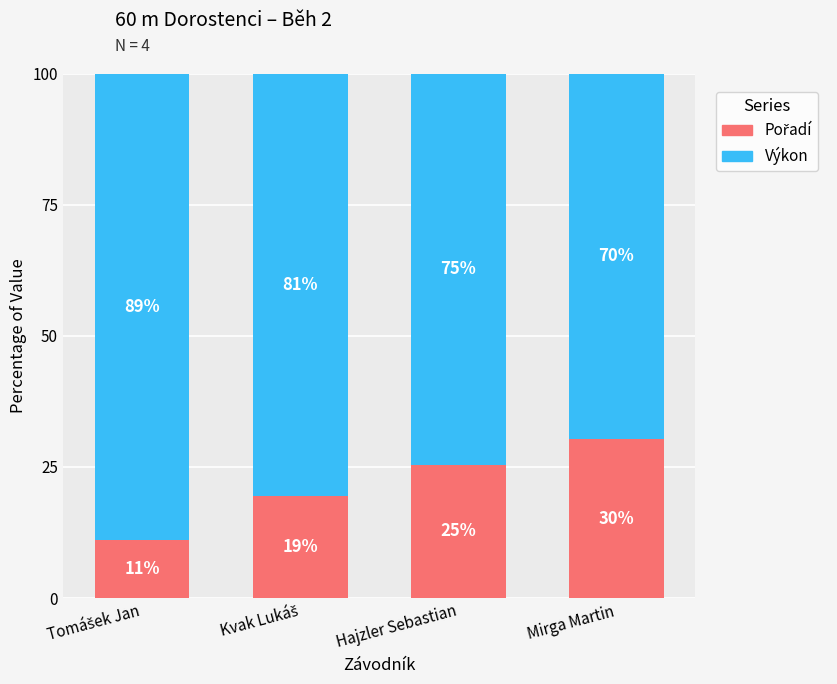

Are the bars grouped side by side (vs. stacked)?

No